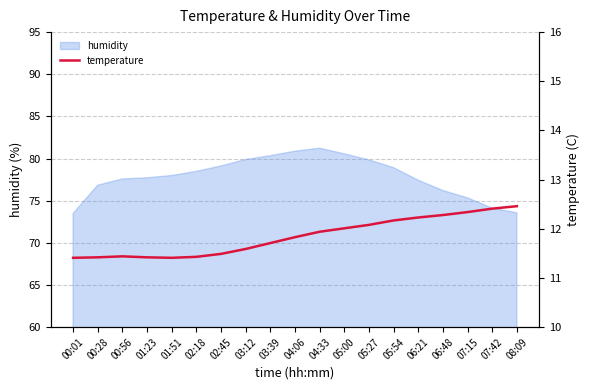

Which label corresponds to the smallest value in the chart?

00:01